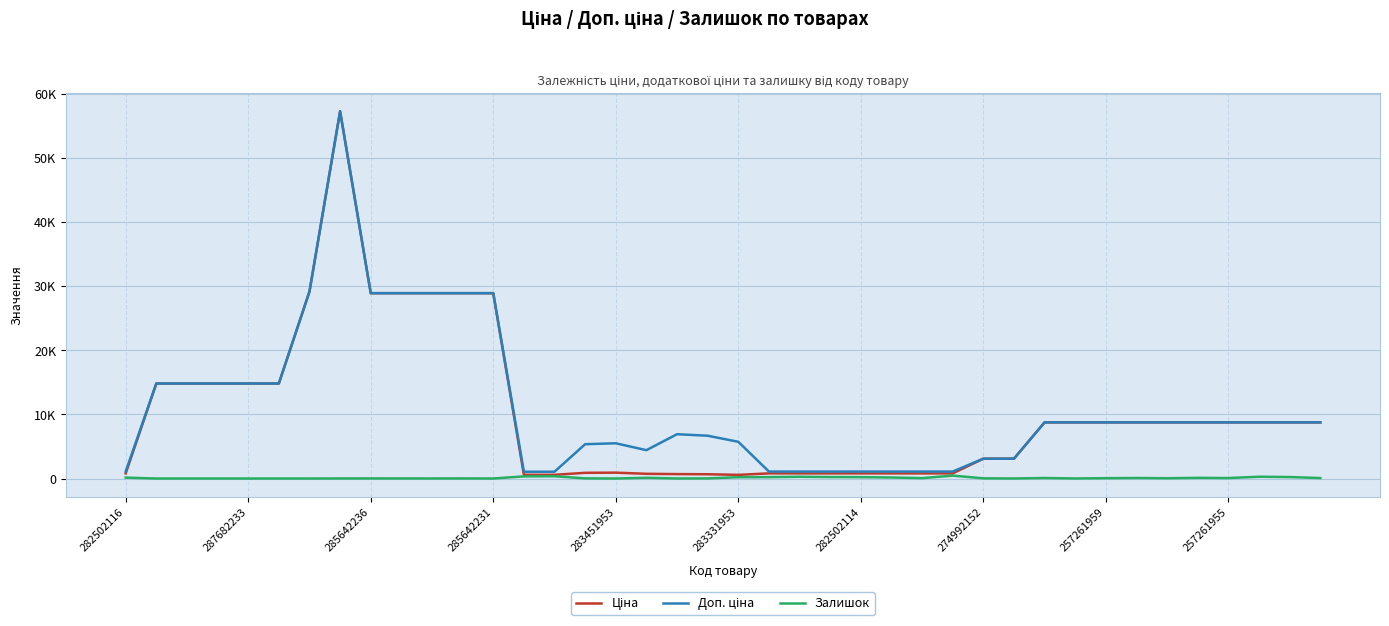

Does the chart display data point markers on the line(s)?

No